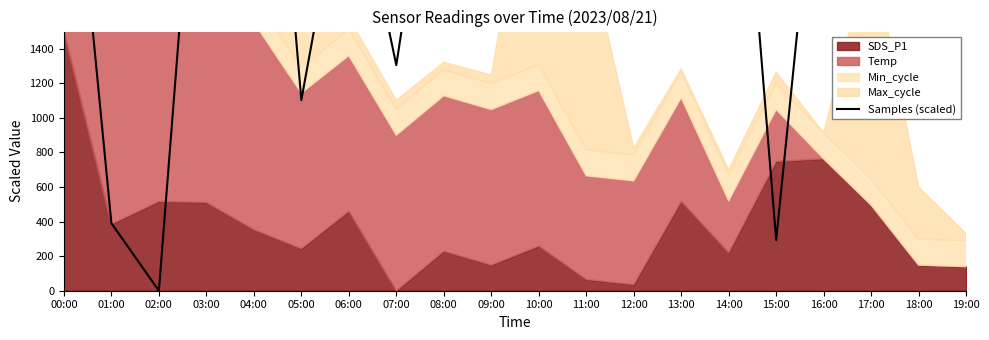

What is the difference between the maximum and minimum values?

4341.4